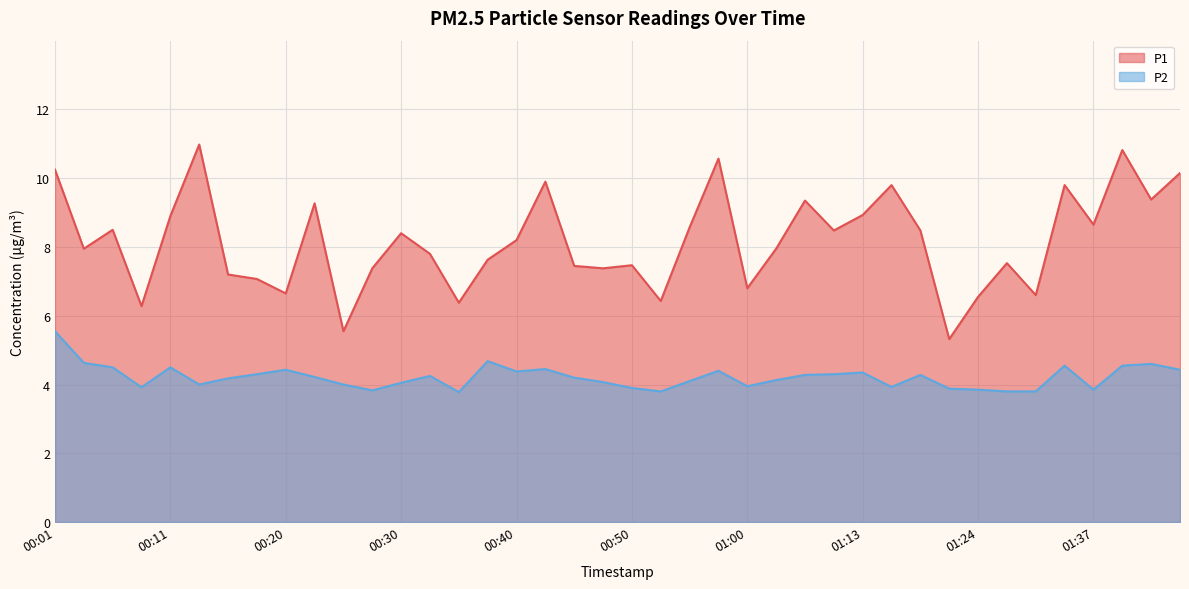

What position from the left is 00:18?

8